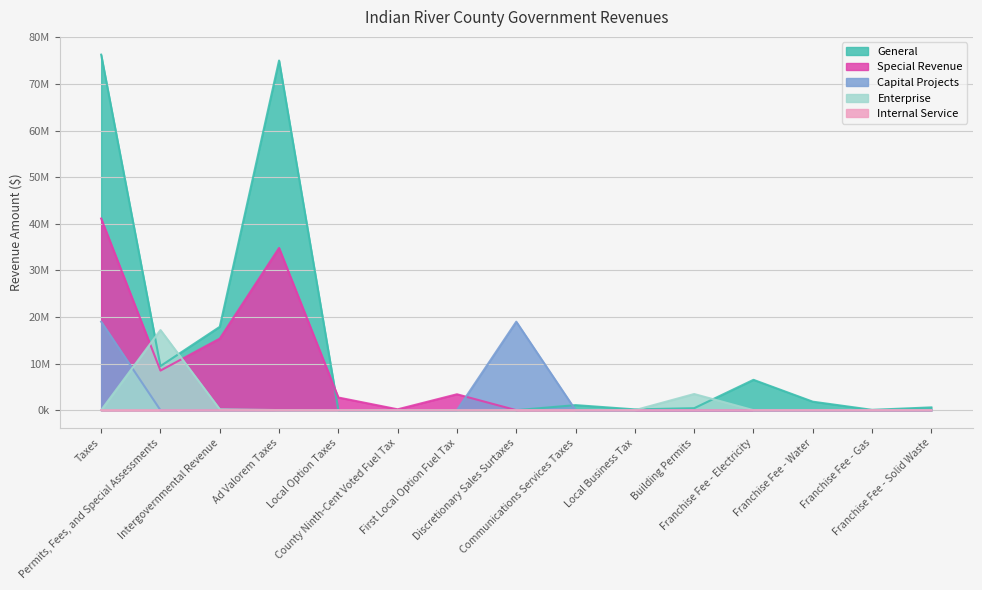

True or false: Special Revenue and Internal Service intersect in this chart.

False